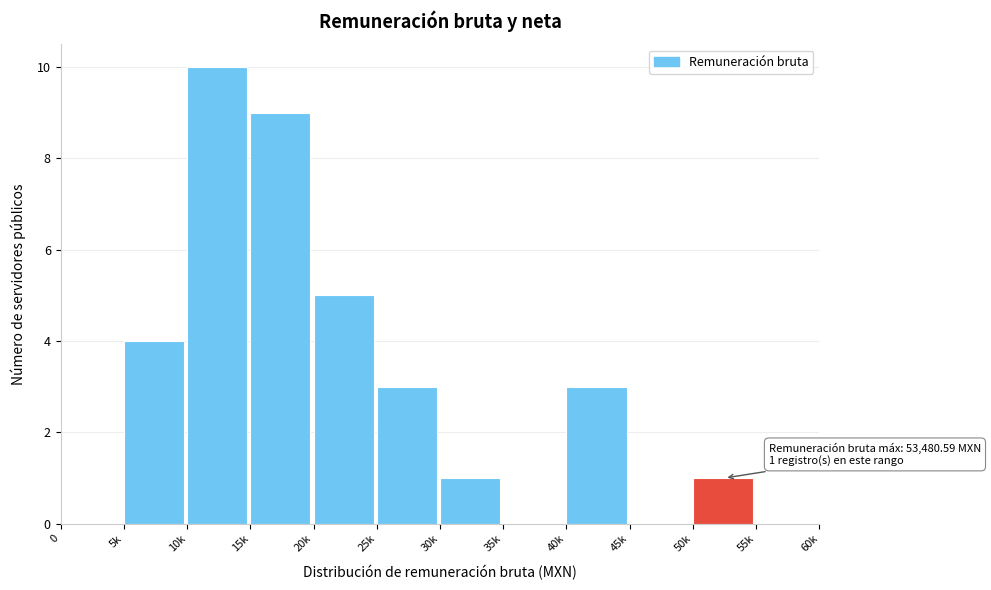

Reading left to right, list all the values displayed in this chart.

0=0	5k=4	10k=10	15k=9	20k=5	25k=3	30k=1	35k=0	40k=3	45k=0	50k=1	55k=0